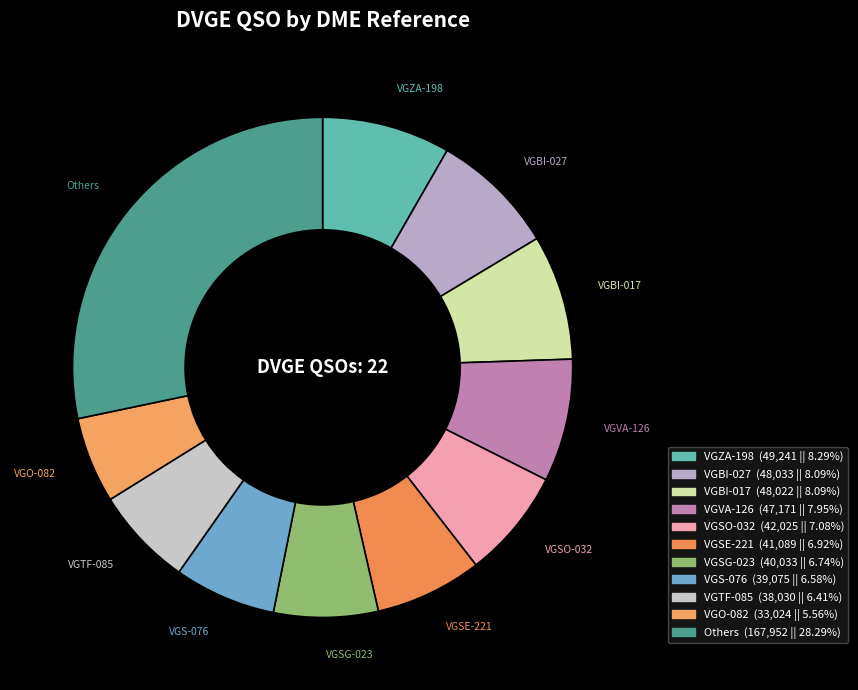

Is there a majority slice in this chart?

No